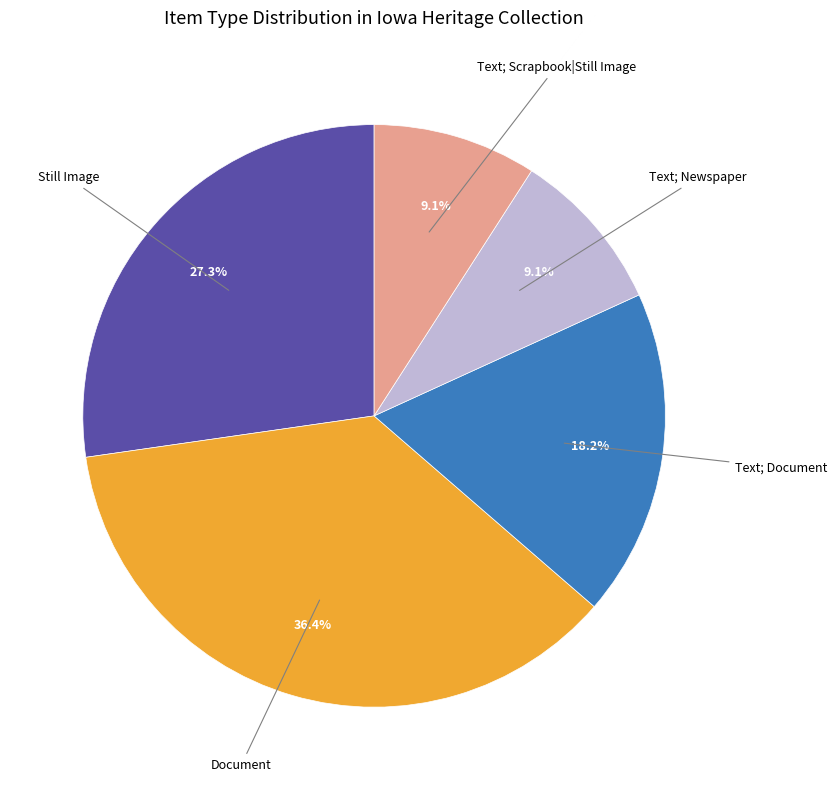

How many slices are in this pie chart?

5